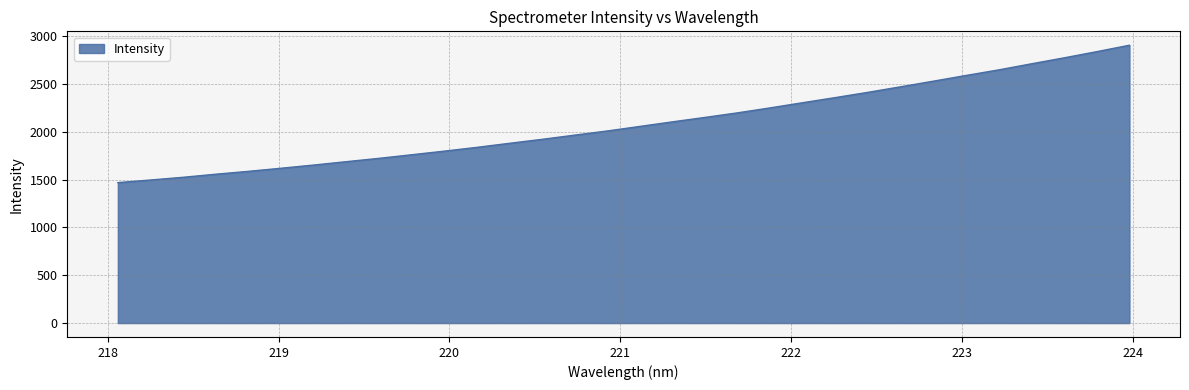

What is the maximum value shown in the chart?

2903.4